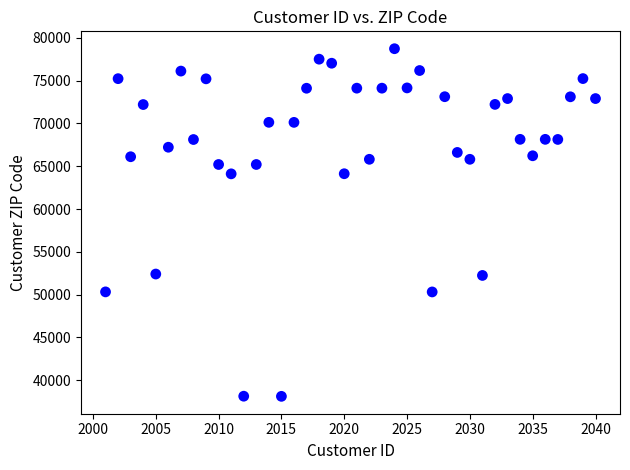

What is the range of Y values (max minus min)?

40606